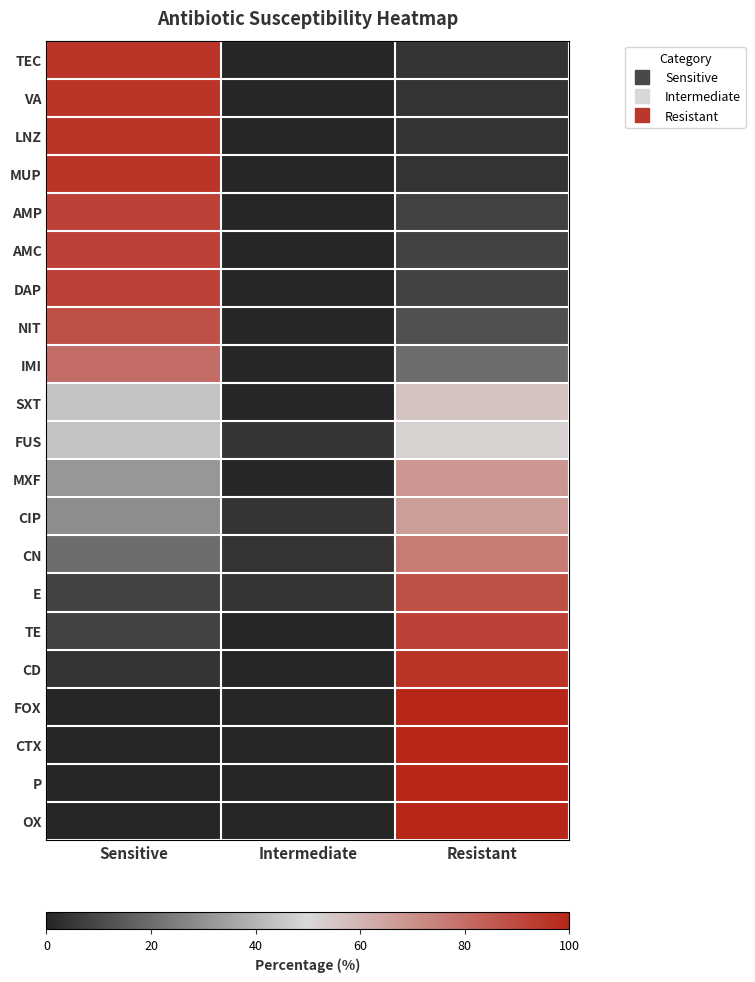

Reading left to right, list all the values displayed in this chart.

TEC: Sensitive=96.0	Intermediate=0.0	Resistant=4.0
VA: Sensitive=96.0	Intermediate=0.0	Resistant=4.0
LNZ: Sensitive=96.0	Intermediate=0.0	Resistant=4.0
MUP: Sensitive=96.0	Intermediate=0.0	Resistant=4.0
AMP: Sensitive=92.0	Intermediate=0.0	Resistant=8.0
AMC: Sensitive=92.0	Intermediate=0.0	Resistant=8.0
DAP: Sensitive=92.0	Intermediate=0.0	Resistant=8.0
NIT: Sensitive=88.0	Intermediate=0.0	Resistant=12.0
IMI: Sensitive=80.0	Intermediate=0.0	Resistant=20.0
SXT: Sensitive=44.0	Intermediate=0.0	Resistant=56.0
FUS: Sensitive=44.0	Intermediate=4.0	Resistant=52.0
MXF: Sensitive=32.0	Intermediate=0.0	Resistant=68.0
CIP: Sensitive=29.2	Intermediate=4.2	Resistant=66.7
CN: Sensitive=20.0	Intermediate=4.0	Resistant=76.0
E: Sensitive=8.0	Intermediate=4.0	Resistant=88.0
TE: Sensitive=8.0	Intermediate=0.0	Resistant=92.0
CD: Sensitive=4.0	Intermediate=0.0	Resistant=96.0
FOX: Sensitive=0.0	Intermediate=0.0	Resistant=100.0
CTX: Sensitive=0.0	Intermediate=0.0	Resistant=100.0
P: Sensitive=0.0	Intermediate=0.0	Resistant=100.0
OX: Sensitive=0.0	Intermediate=0.0	Resistant=100.0